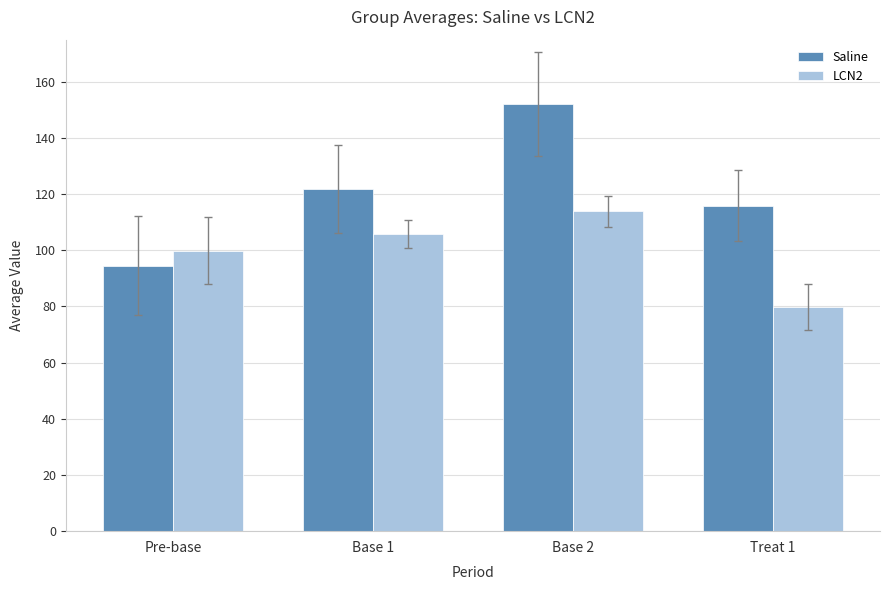

Reading right to left, extract all data points from this chart.

Saline: 115.9	152.1	121.9	94.6
LCN2: 79.8	113.9	105.7	99.9